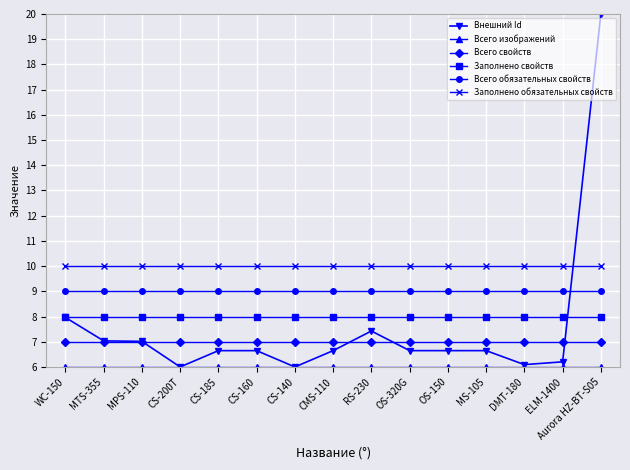

What is the greatest value displayed?

20.0